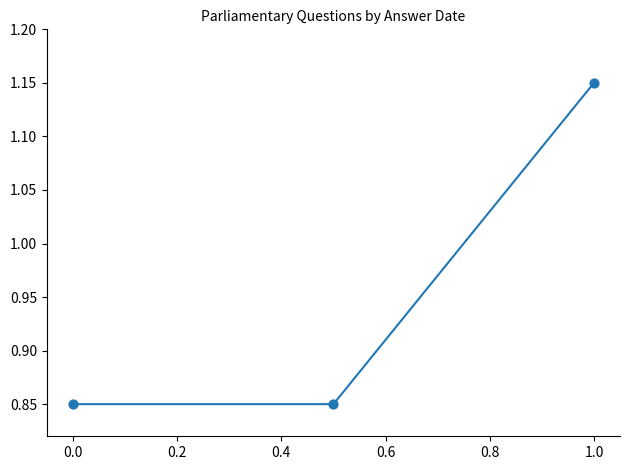

What is the difference between the maximum and minimum values?

0.3